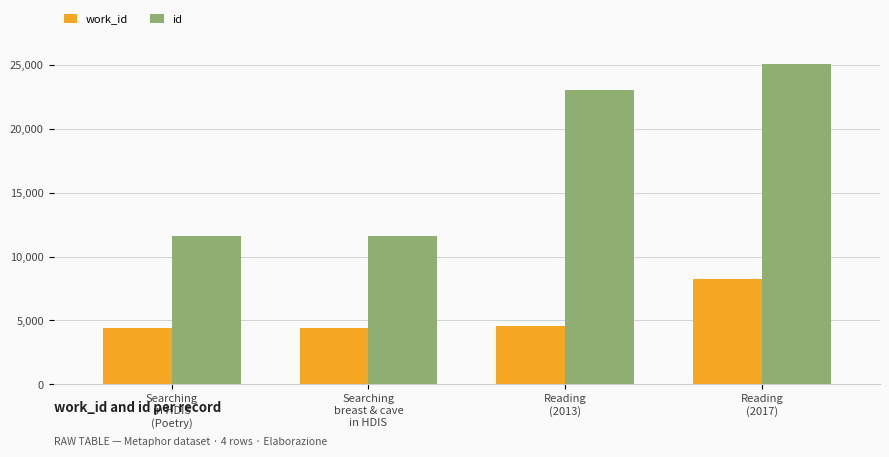

What is the spread (max minus min) of values at Reading
(2013)?

18476